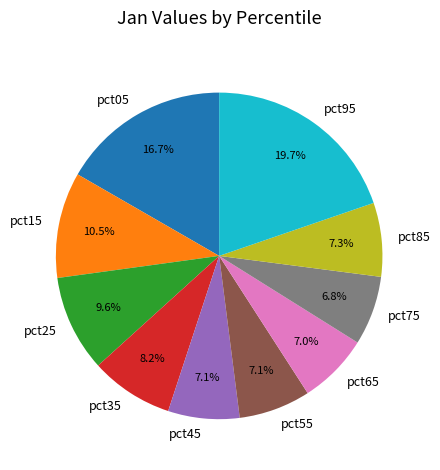

What is the ratio of the value at pct95 to the value at pct15?

1.9